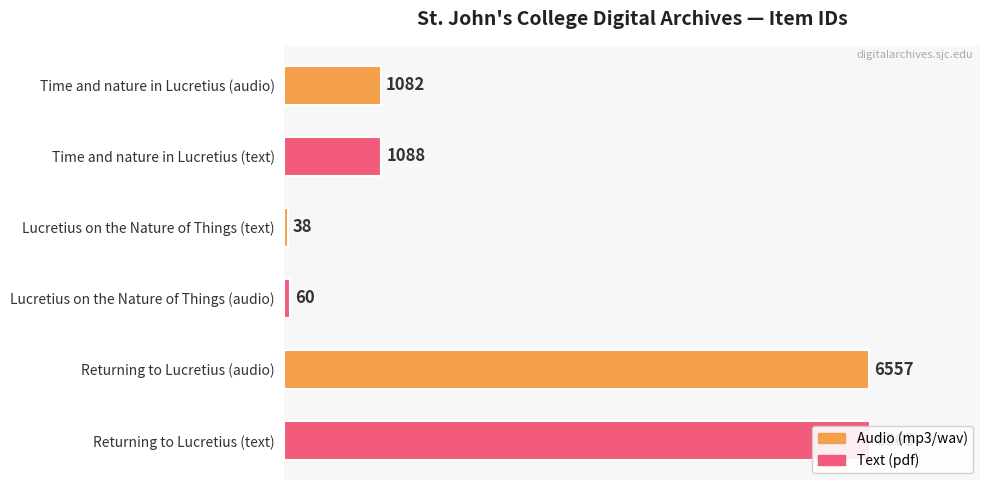

What is the value of the 1st bar from the left?

1082